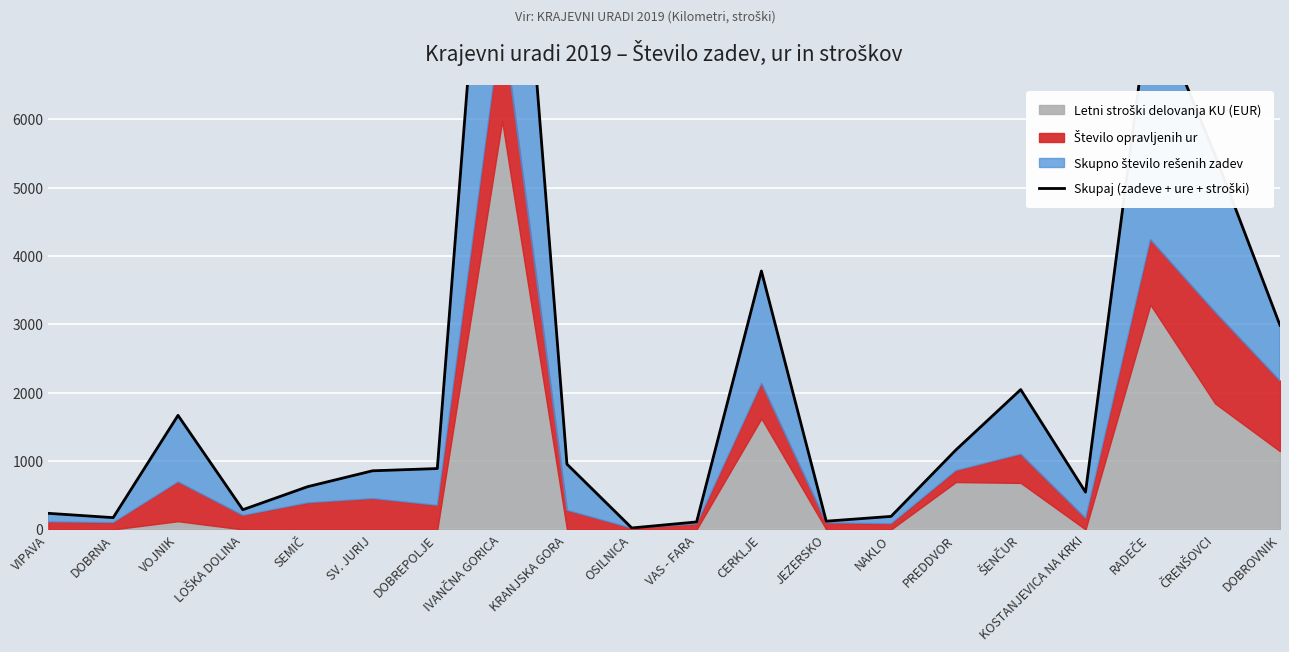

How many values are below 890?

10